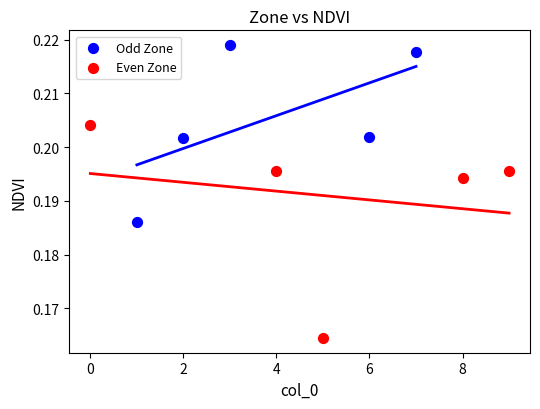

What are all the series names shown in the legend?

Odd Zone, Even Zone